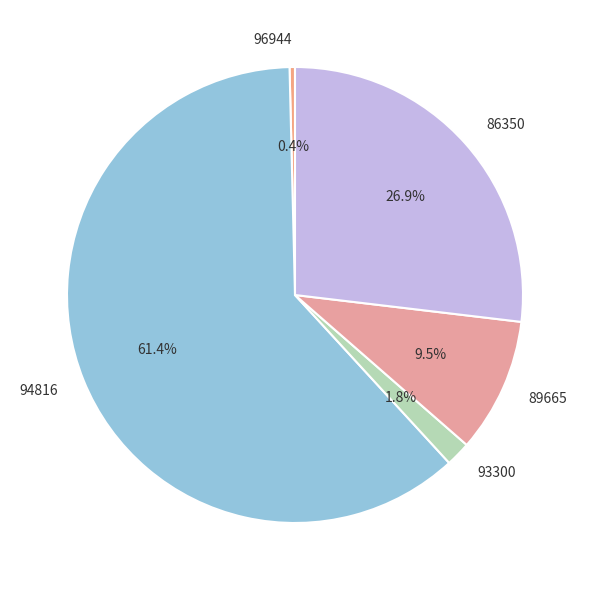

True or false: 86350 accounts for 27% of the total.

True